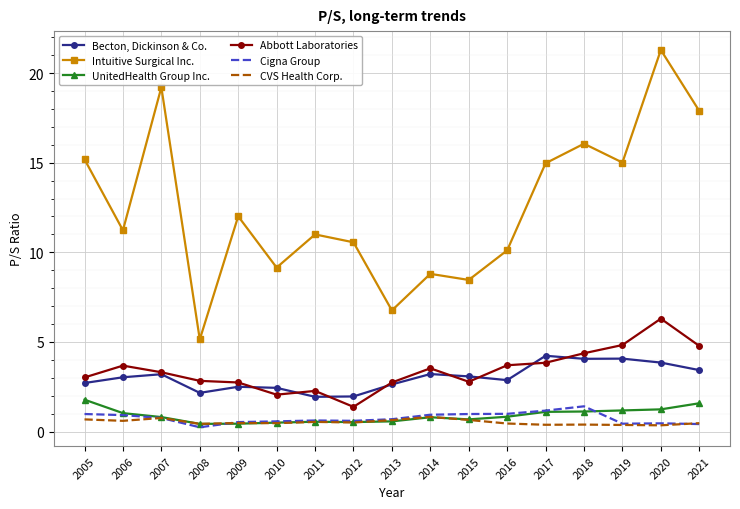

Where is the first local maximum for Intuitive Surgical Inc.?

2007